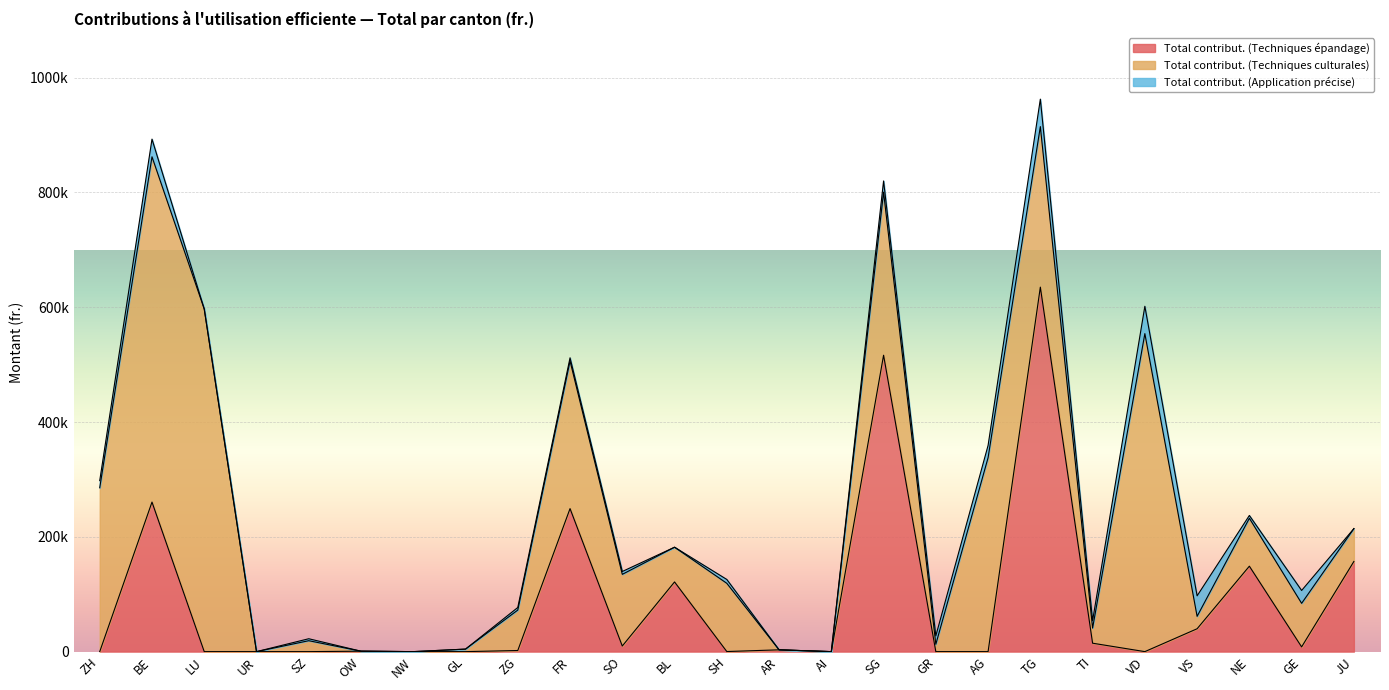

At FR, list the series in order from largest to smallest.

Total contribut. (Techniques culturales), Total contribut. (Techniques épandage), Total contribut. (Application précise)